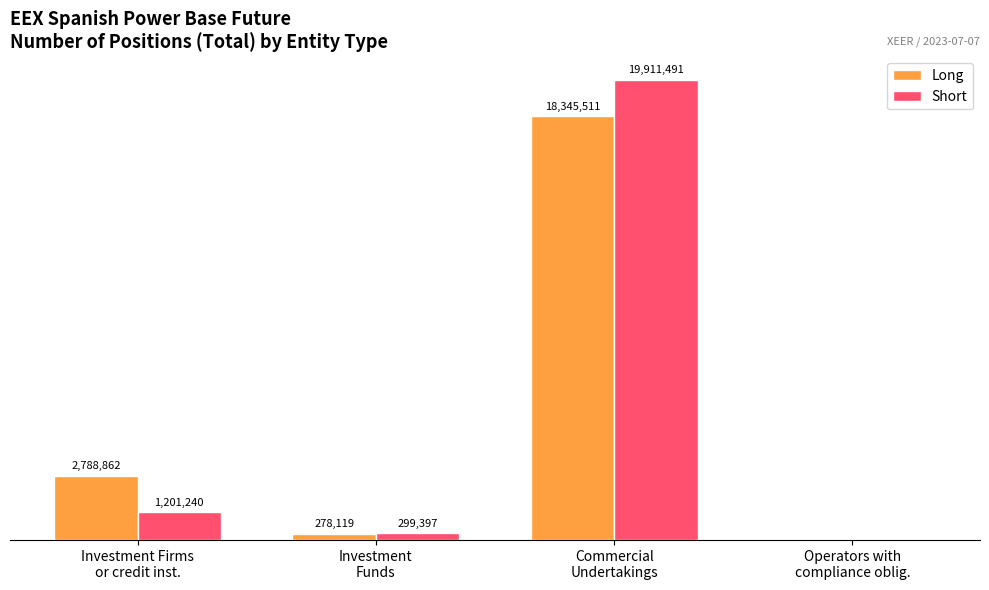

List the series in order of their peak value, lowest first.

Long, Short